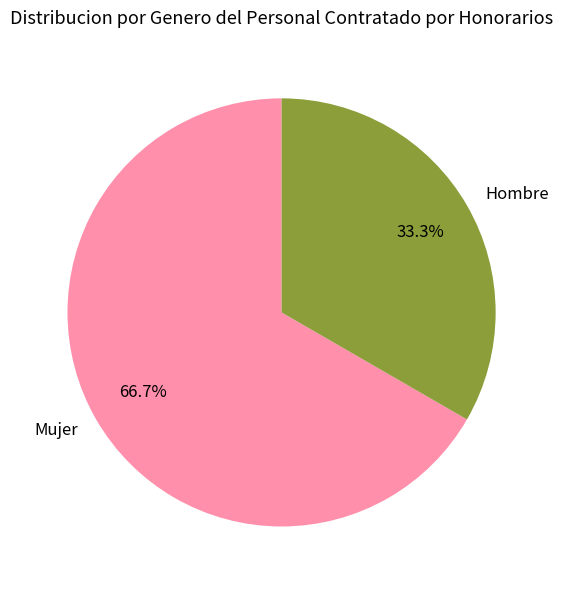

Rank the categories by value from lowest to highest.

Hombre, Mujer